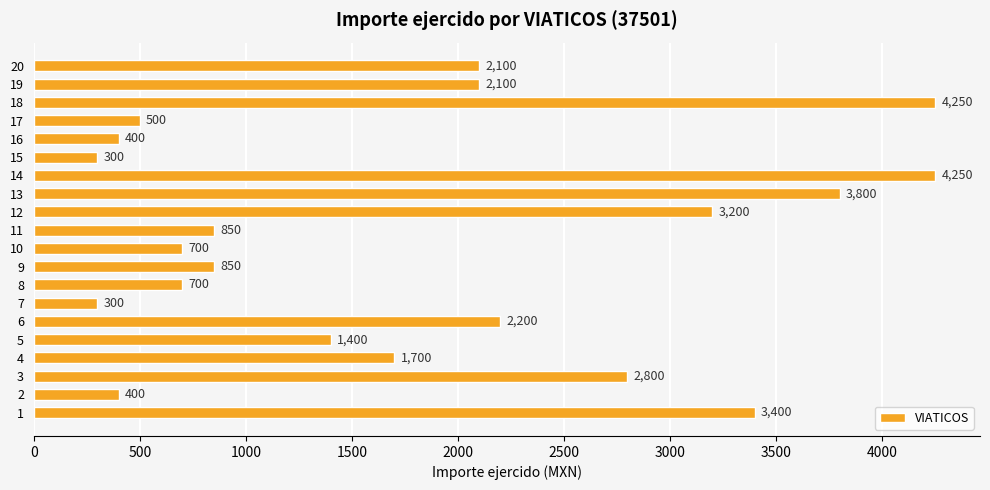

Between 19 and 12, which is larger?

12